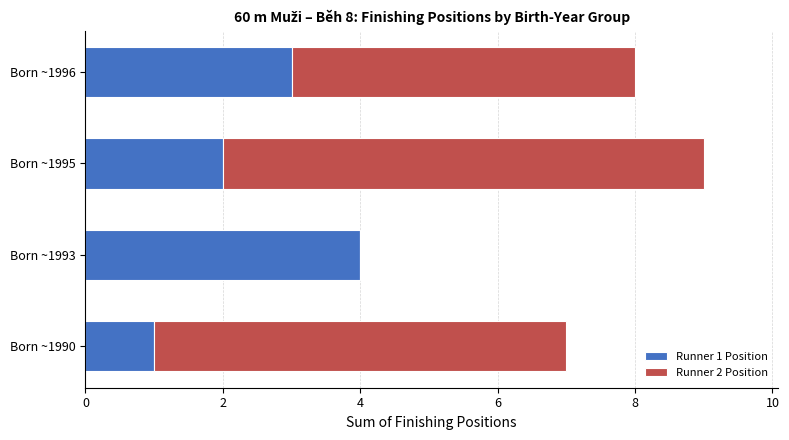

Count the number of data series in this chart.

2